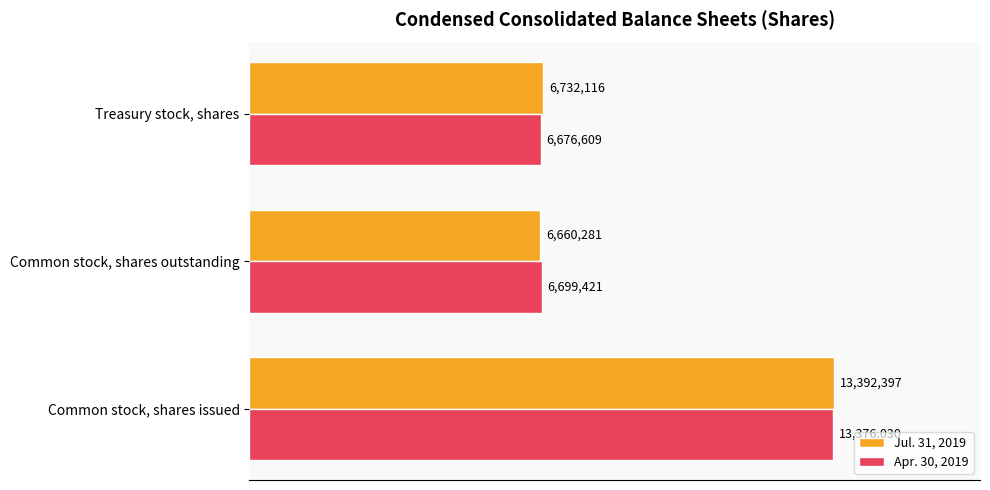

What are all the series names shown in the legend?

Jul. 31, 2019, Apr. 30, 2019